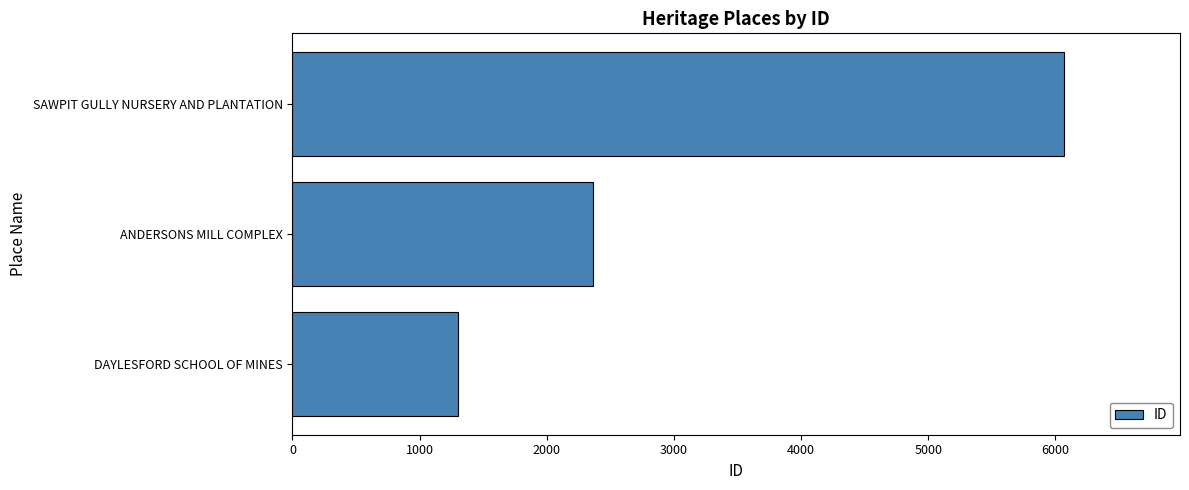

Rank the categories by value from highest to lowest.

SAWPIT GULLY NURSERY AND PLANTATION, ANDERSONS MILL COMPLEX, DAYLESFORD SCHOOL OF MINES